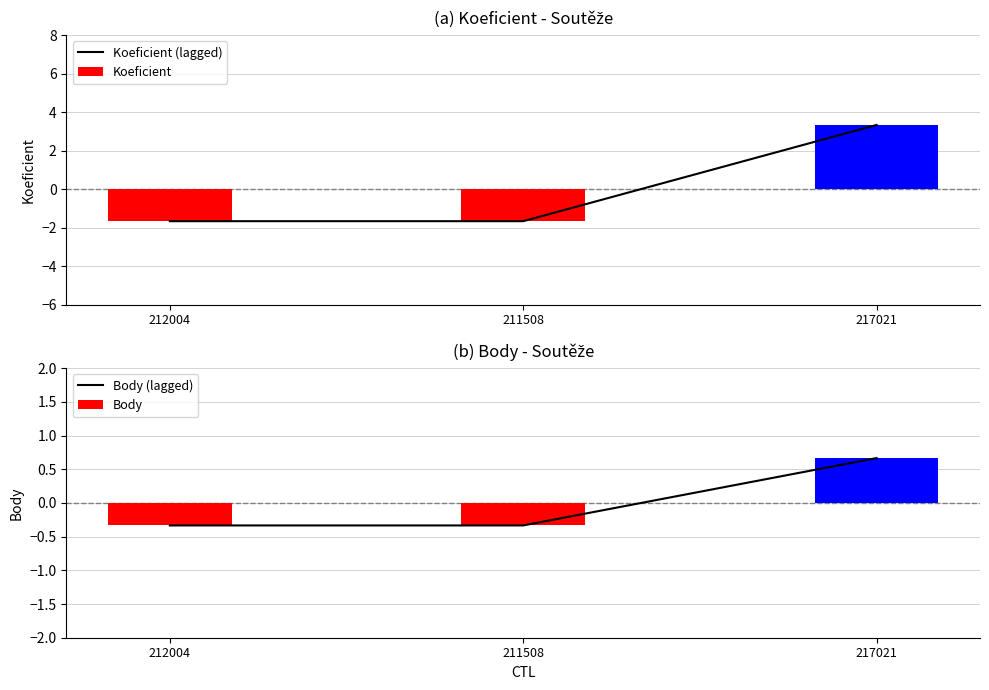

Is it true that Body equals -0.3 at 212004?

True